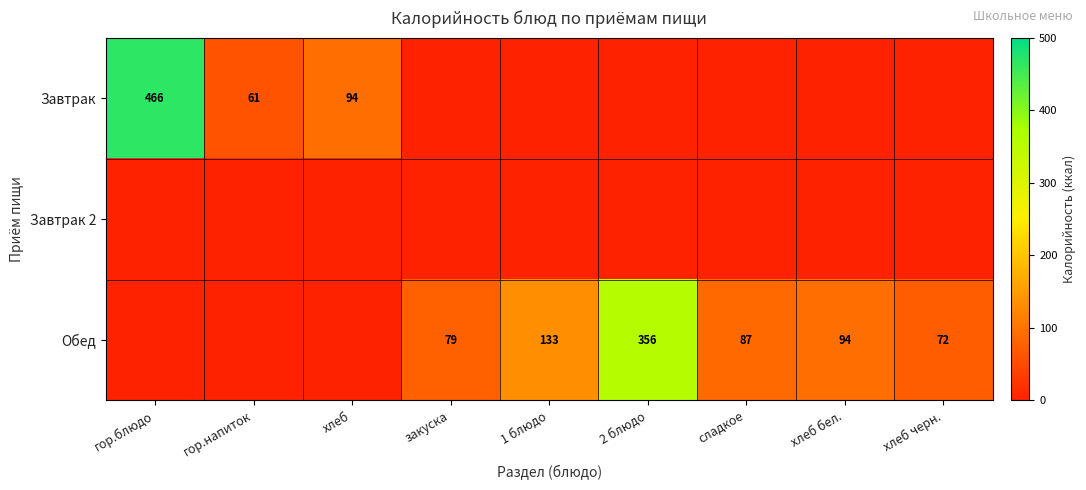

How many data points does each series have?

9